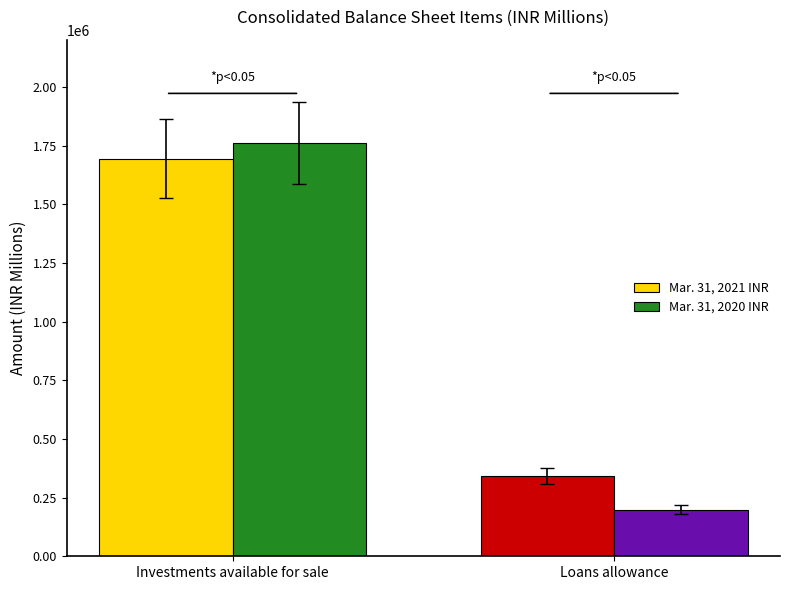

What is the difference between the Mar. 31, 2021 INR values at Investments available for sale and Loans allowance?

1351116.7